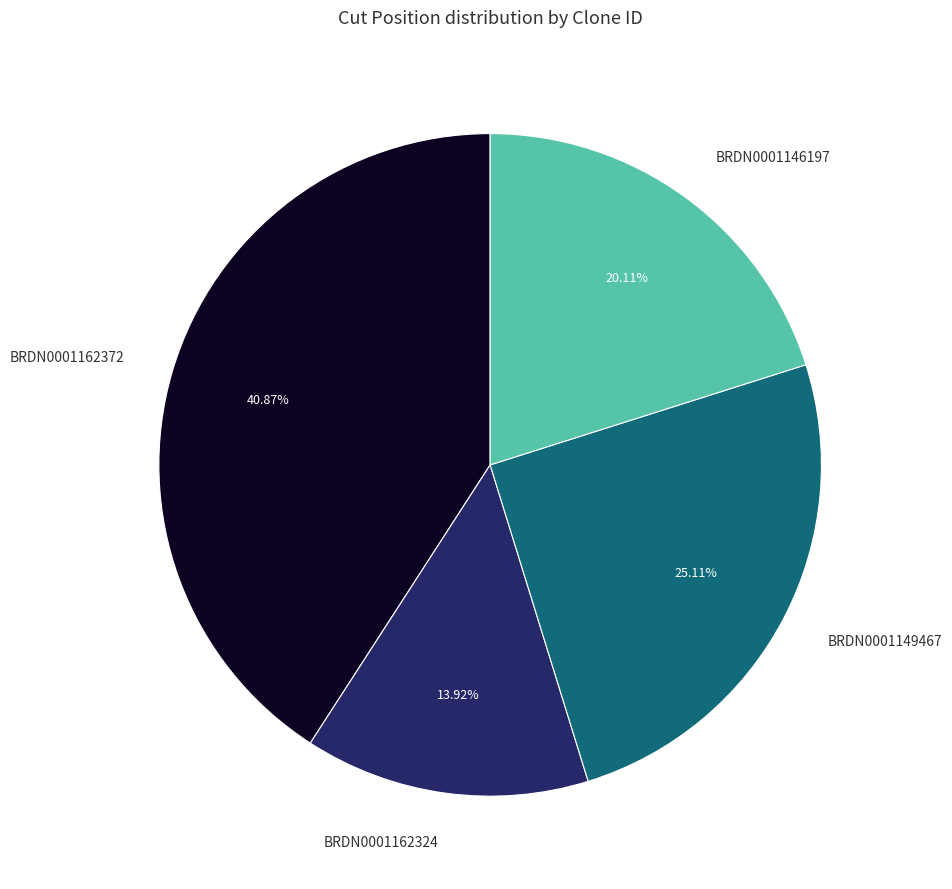

How many slices are in this pie chart?

4